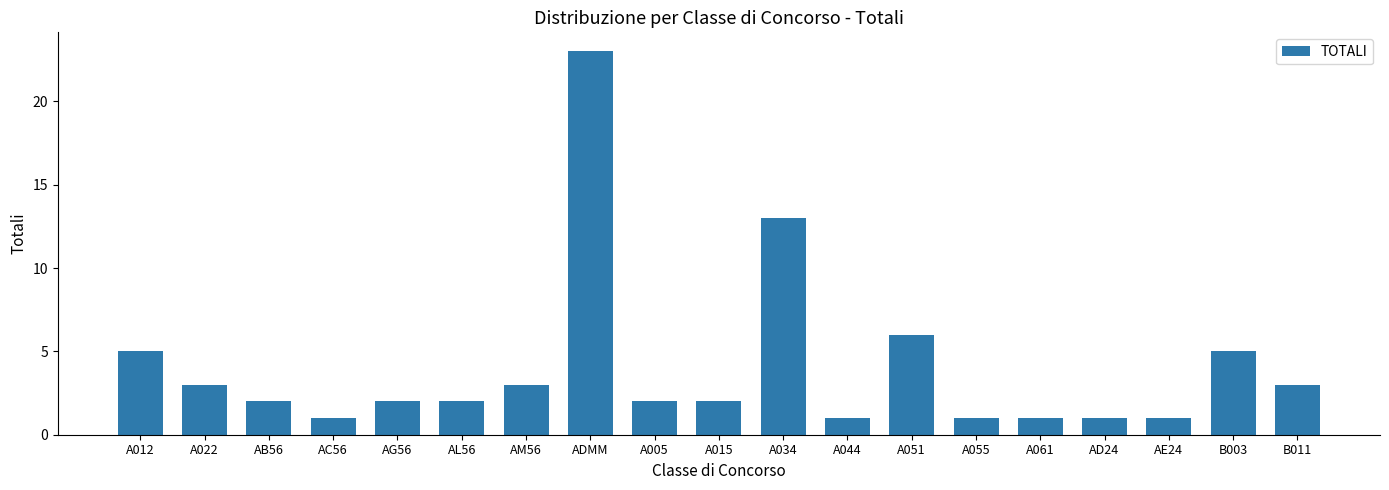

What is the difference between the values at A012 and A051?

1